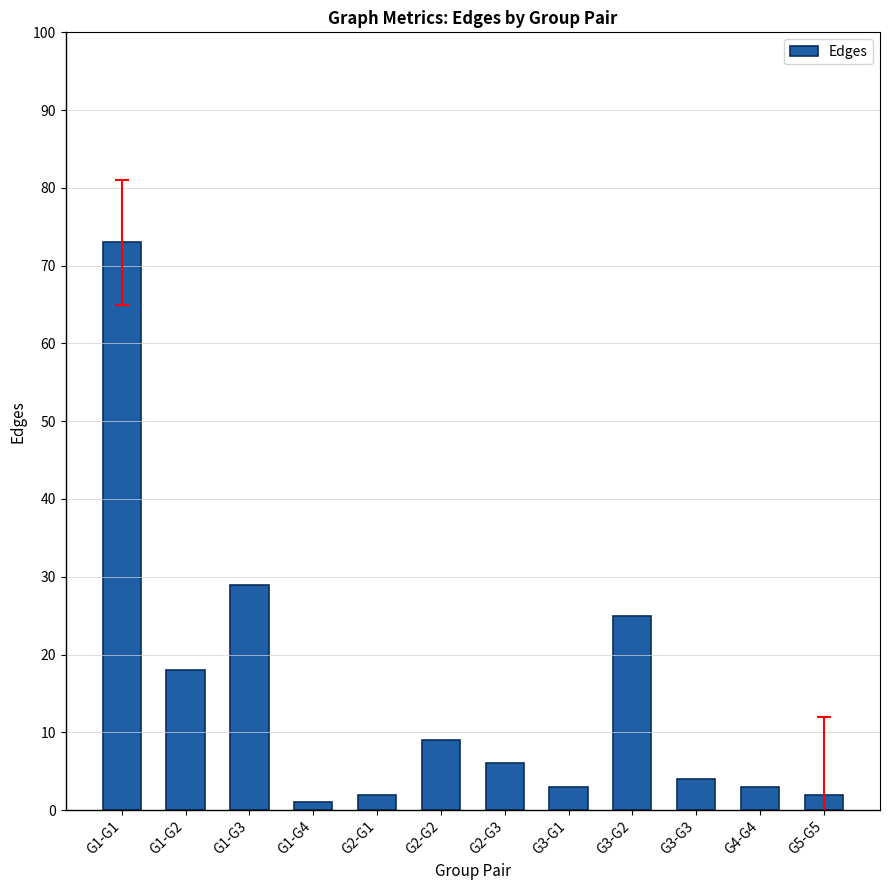

Reading left to right, what are all the values shown in this chart?

G1-G1=73	G1-G2=18	G1-G3=29	G1-G4=1	G2-G1=2	G2-G2=9	G2-G3=6	G3-G1=3	G3-G2=25	G3-G3=4	G4-G4=3	G5-G5=2